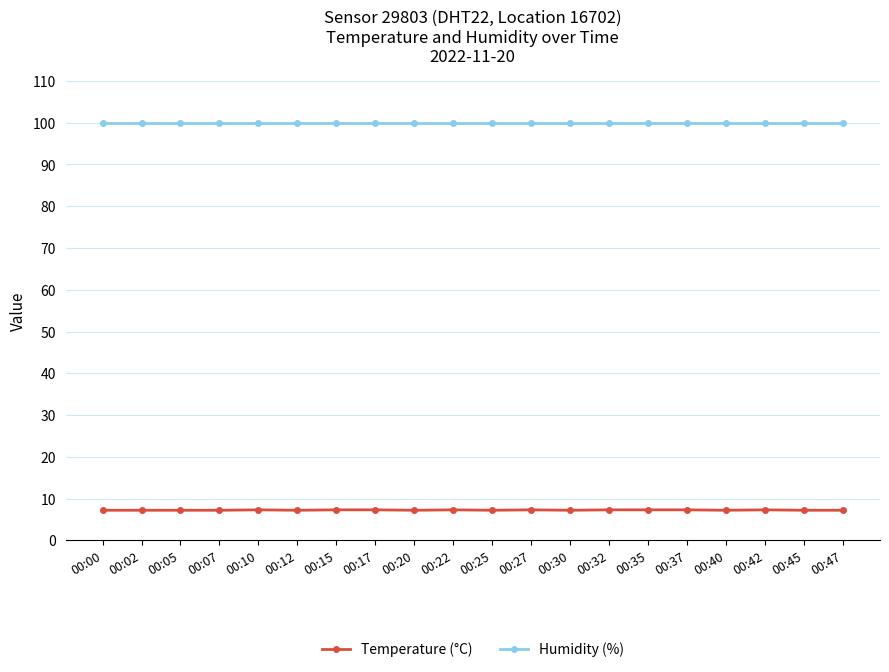

How many distinct data groups are displayed?

2